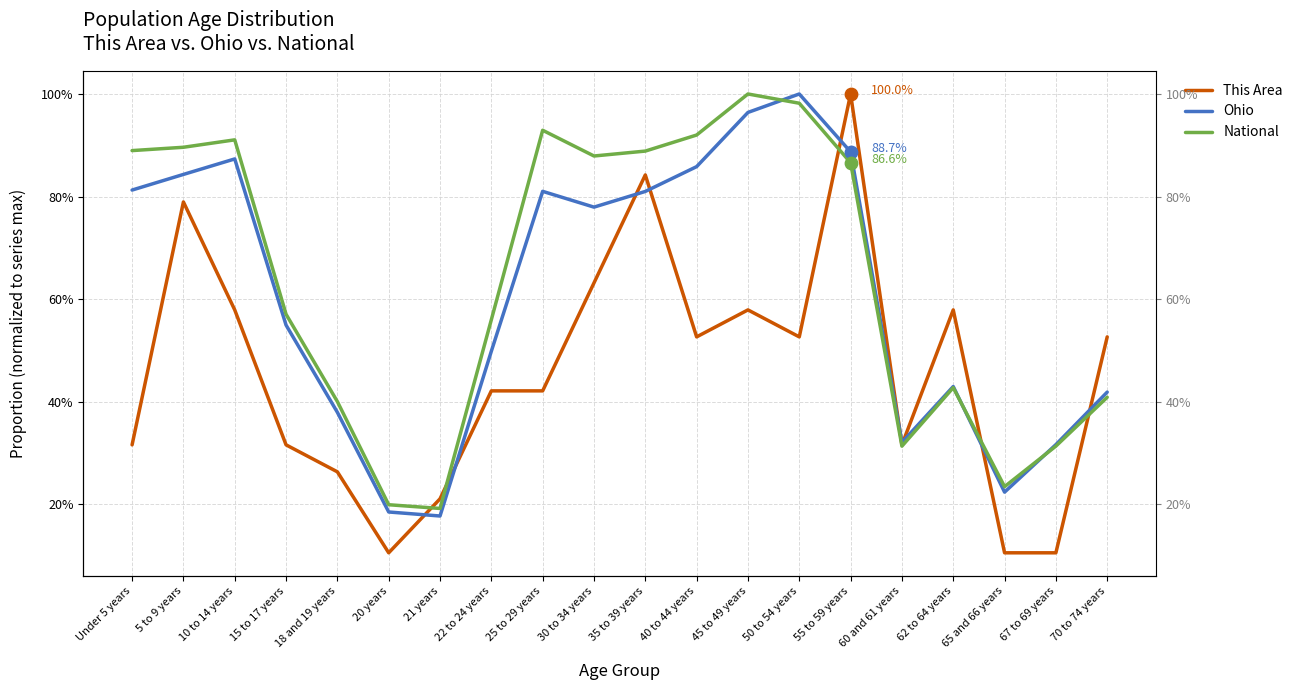

Which series has the widest spread of Y values?

This Area